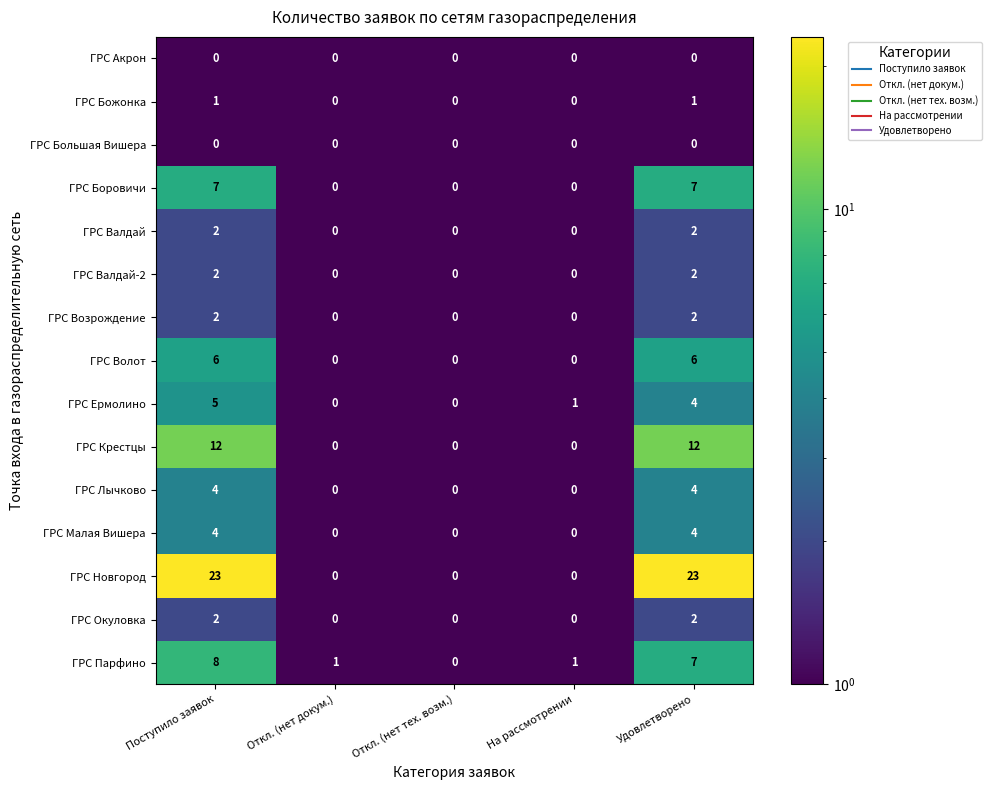

Which category has the lowest value in the ГРС Парфино series?

Откл. (нет тех. возм.)